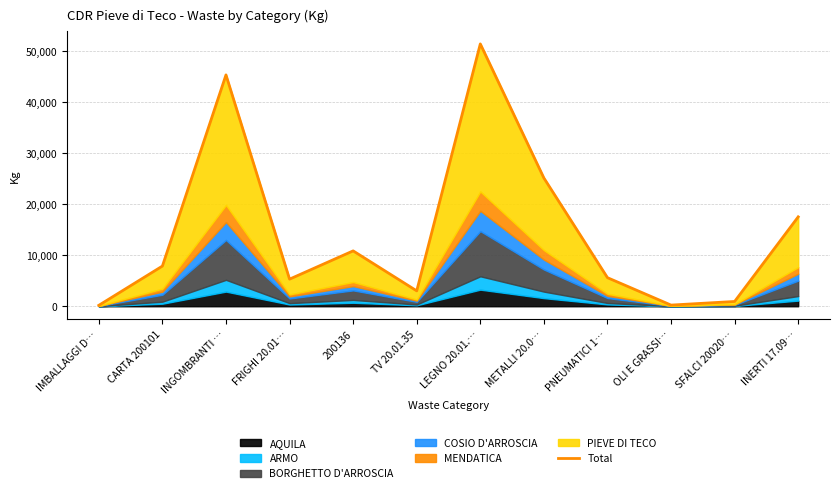

Reading left to right, transcribe all the data shown in this chart.

182.1	7875.0	45337.9	5314.5	10850.8	3015.7	51414.8	25132.7	5599.0	227.6	938.8	17519.5